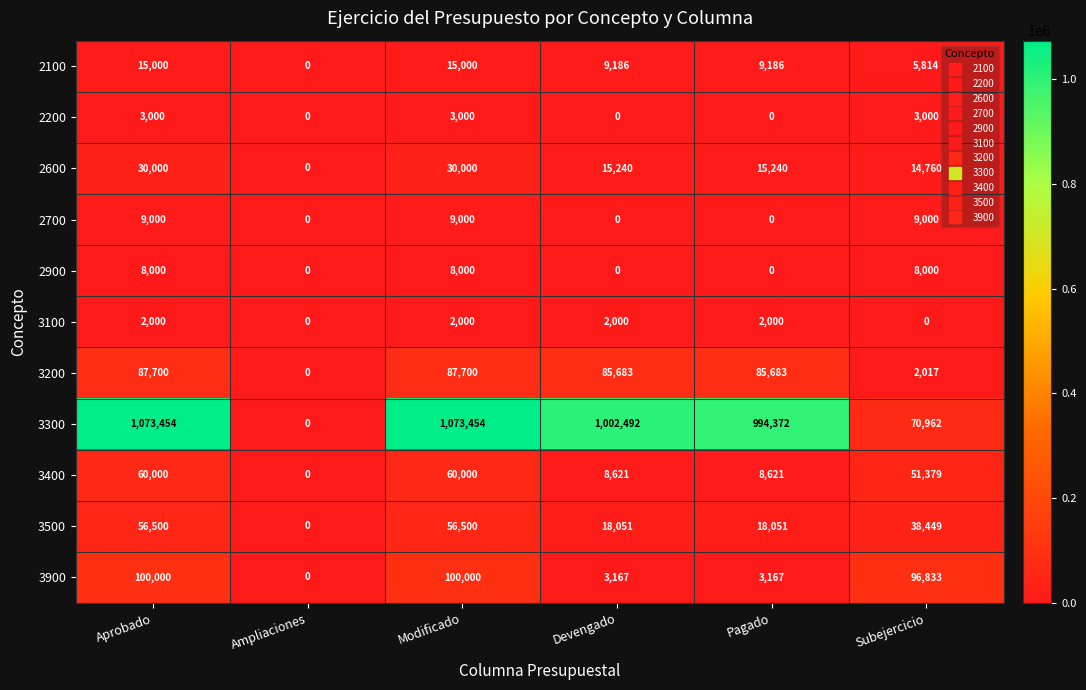

The 3200 series shows 85683 at Devengado. True or false?

True